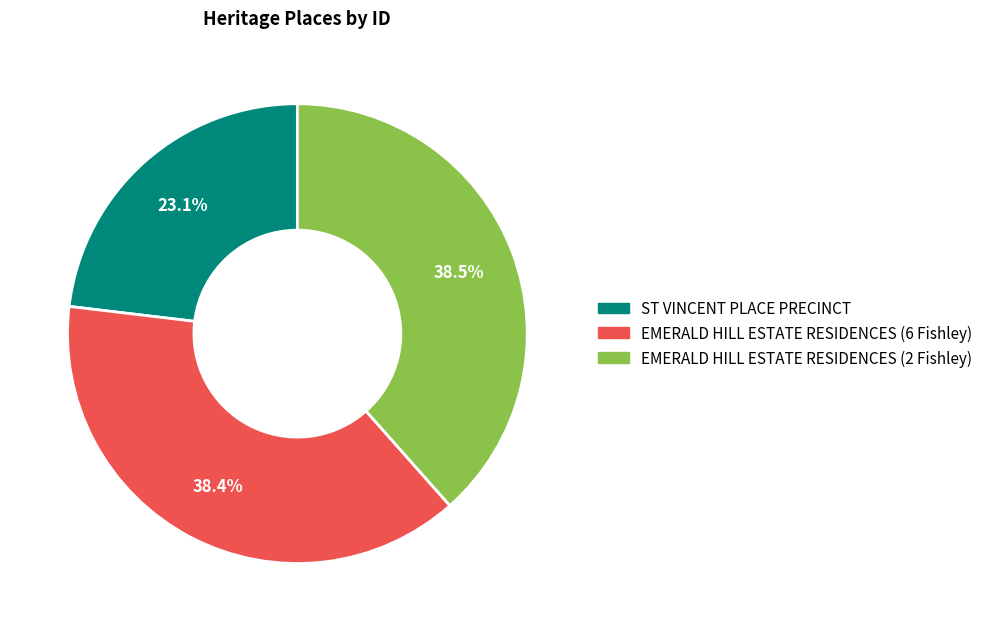

Count the number of slices in the pie.

3